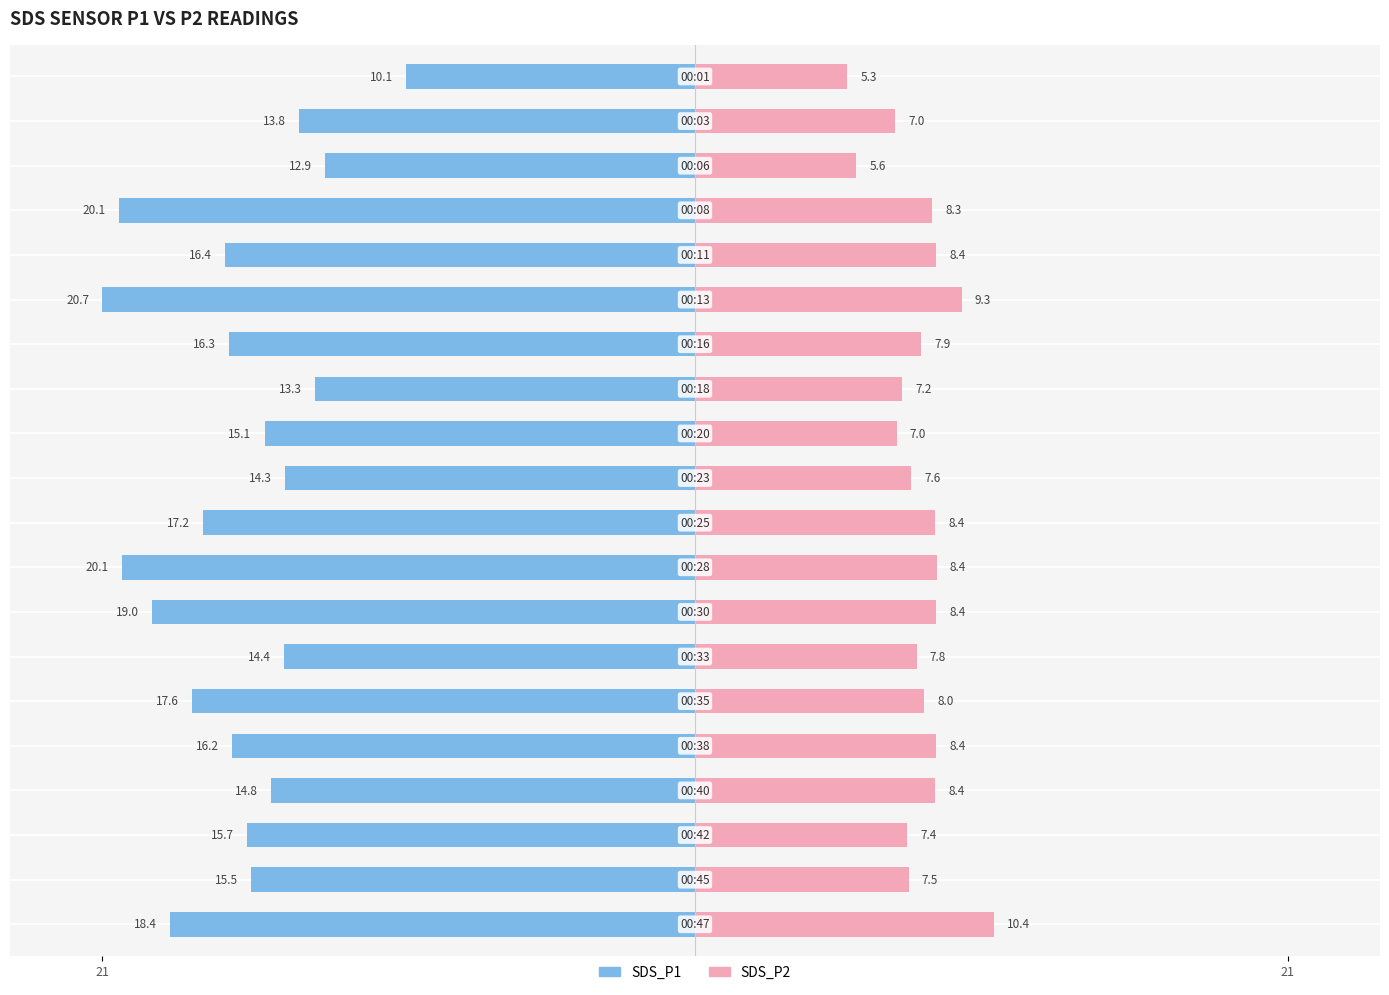

What is the value of the SDS_P2 bar at the 7th from the left?

7.9